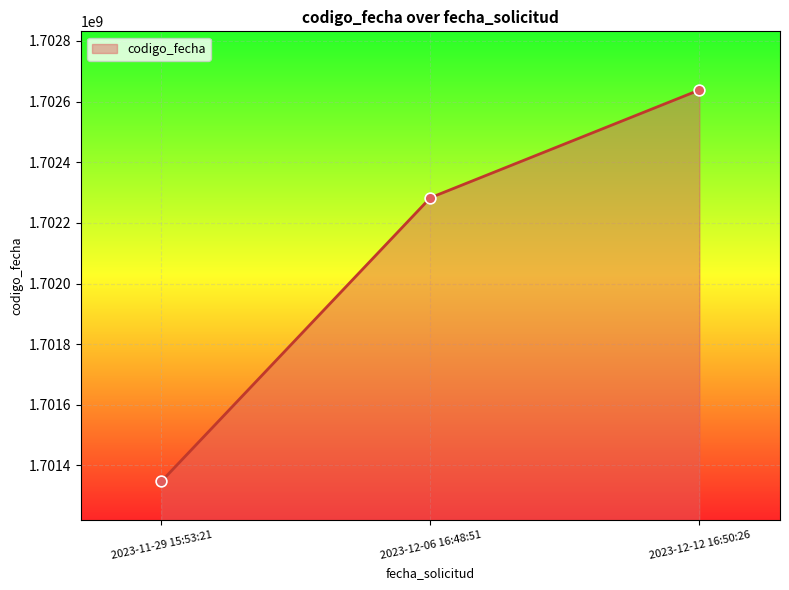

What is the change in value from 2023-12-06 16:48:51 to 2023-12-12 16:50:26?

+355136